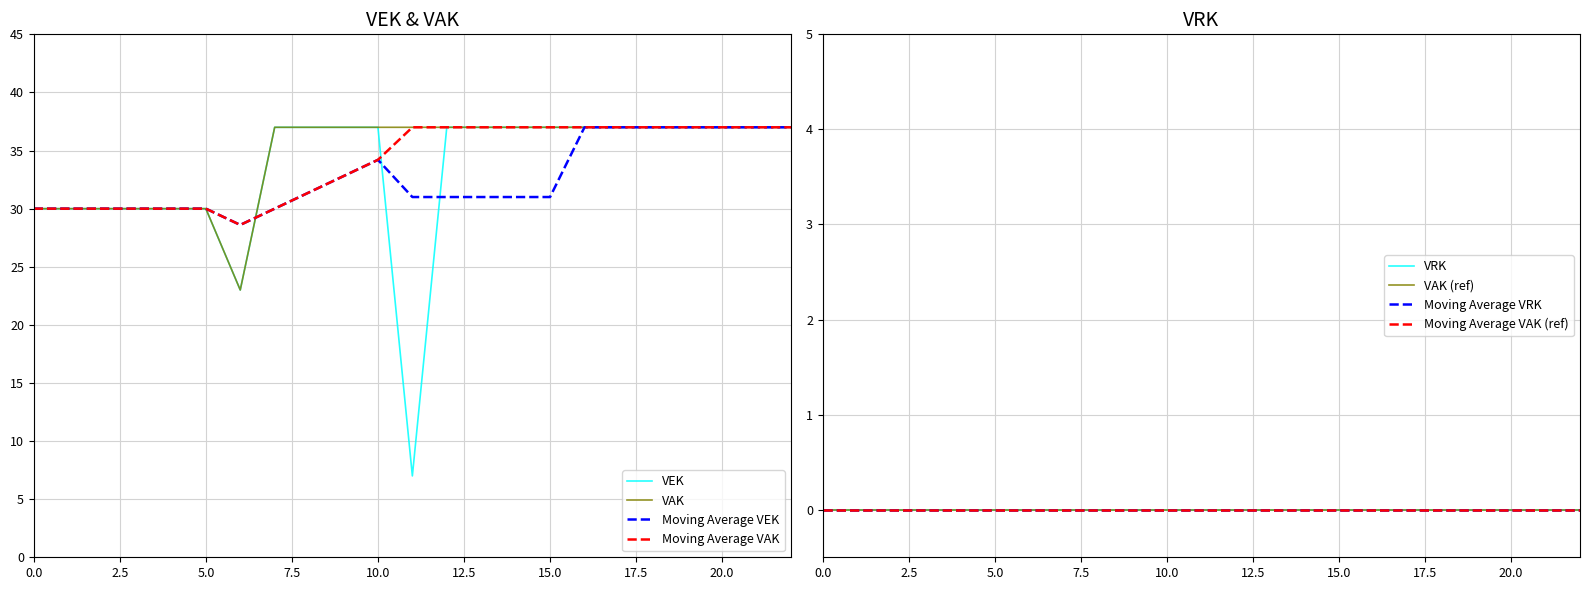

How many data points are less than 37?

8